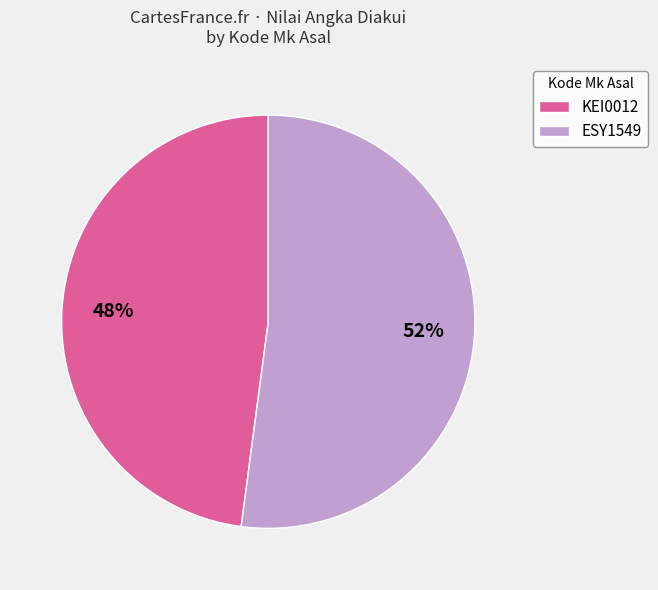

How many slices are in this pie chart?

2